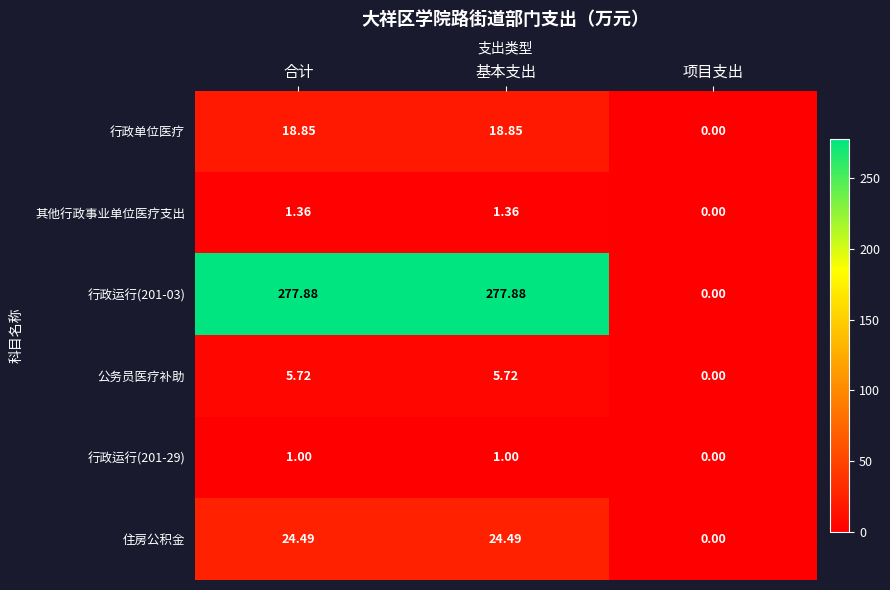

Which category has the lowest value across all series?

项目支出